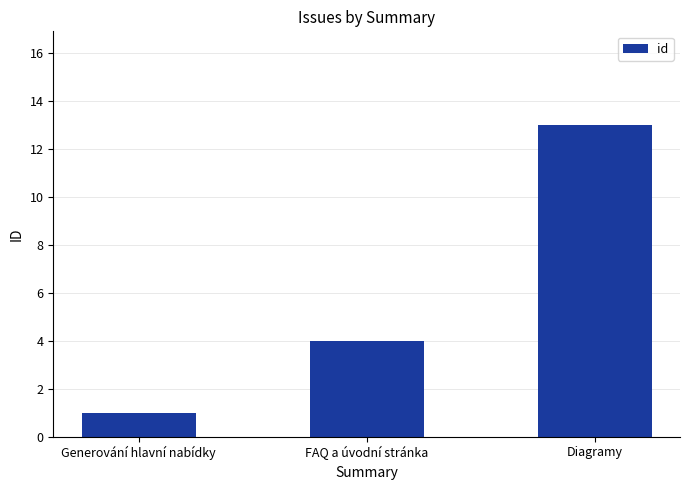

Is it true that the value at Generování hlavní nabídky is 1?

True